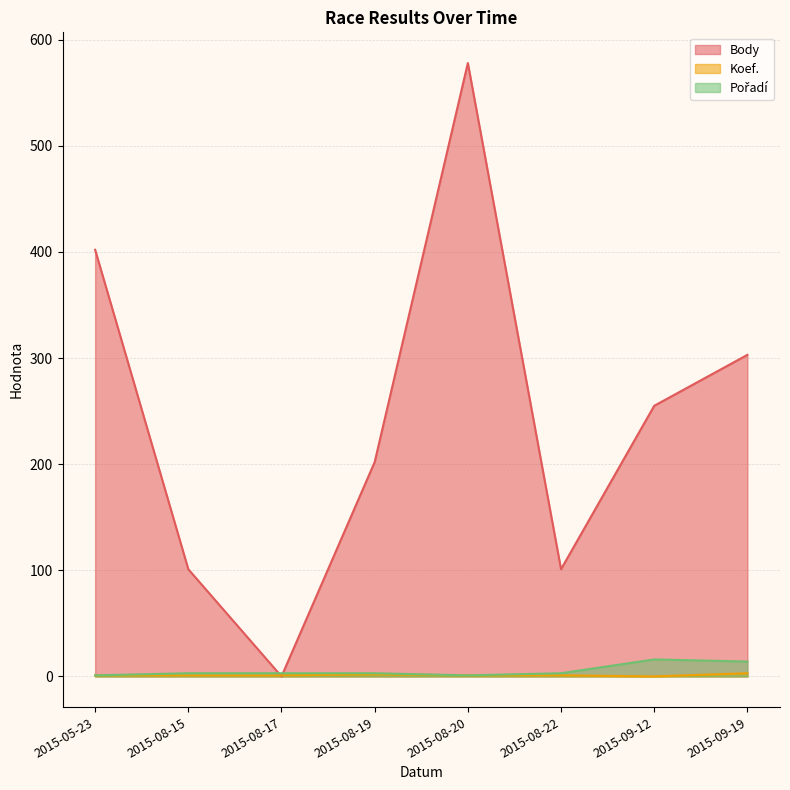

What is the difference between the highest and lowest values at 2015-08-17?

3